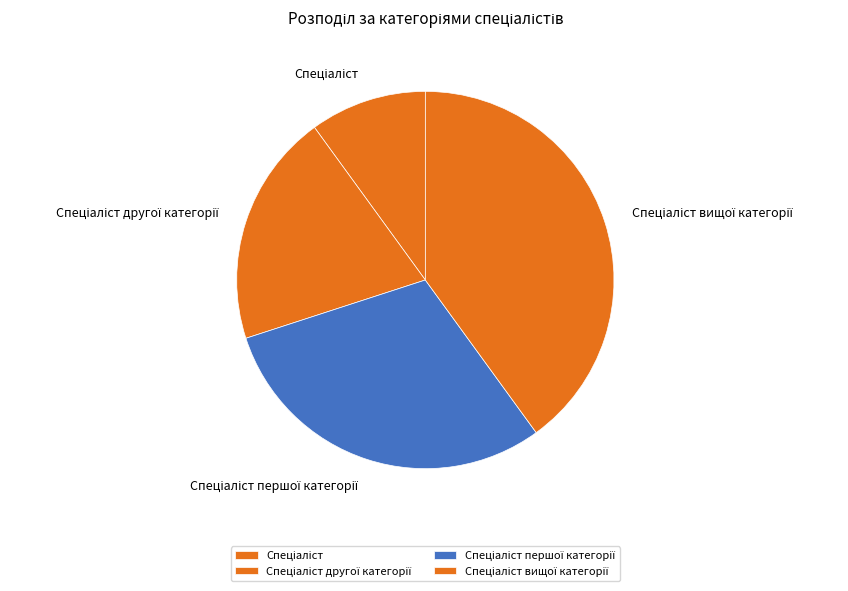

Is there a majority slice in this chart?

No